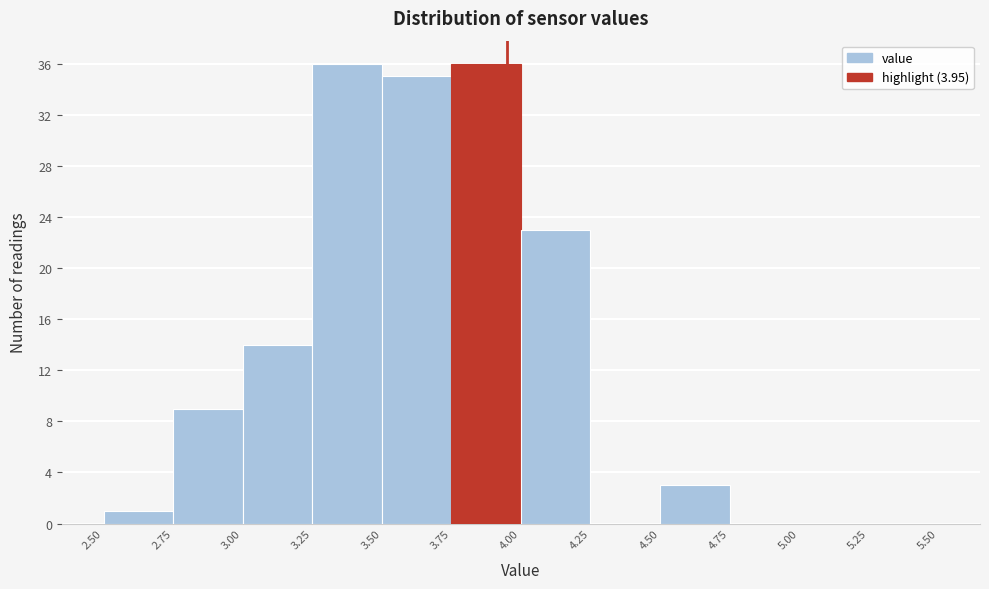

Reading left to right, transcribe this chart: for each bar, give the range it covers on the x-axis and its height. The values are not printed on the chart, so give them approximately, as read against the axis.

2.50 to 2.75: 1
2.75 to 3.00: 9
3.00 to 3.25: 14
3.25 to 3.50: 36
3.50 to 3.75: 35
3.75 to 4.00: 36
4.00 to 4.25: 23
4.25 to 4.50: 0
4.50 to 4.75: 3
4.75 to 5.00: 0
5.00 to 5.25: 0
5.25 to 5.50: 0